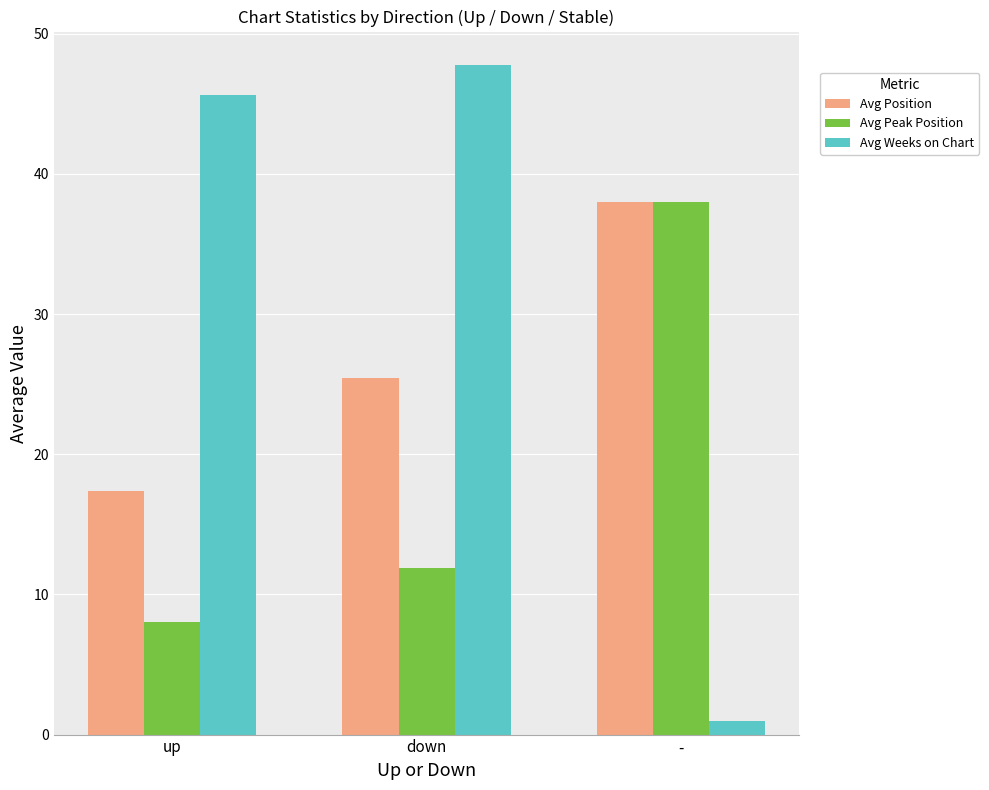

How many bars are there in each group?

3